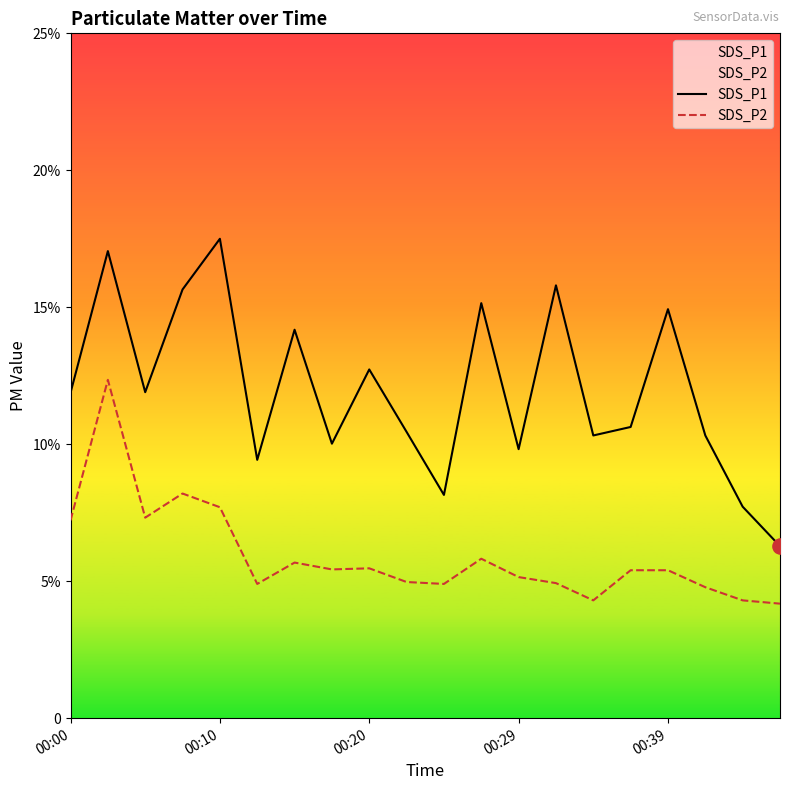

What is the total value across all series at 13?

20.7